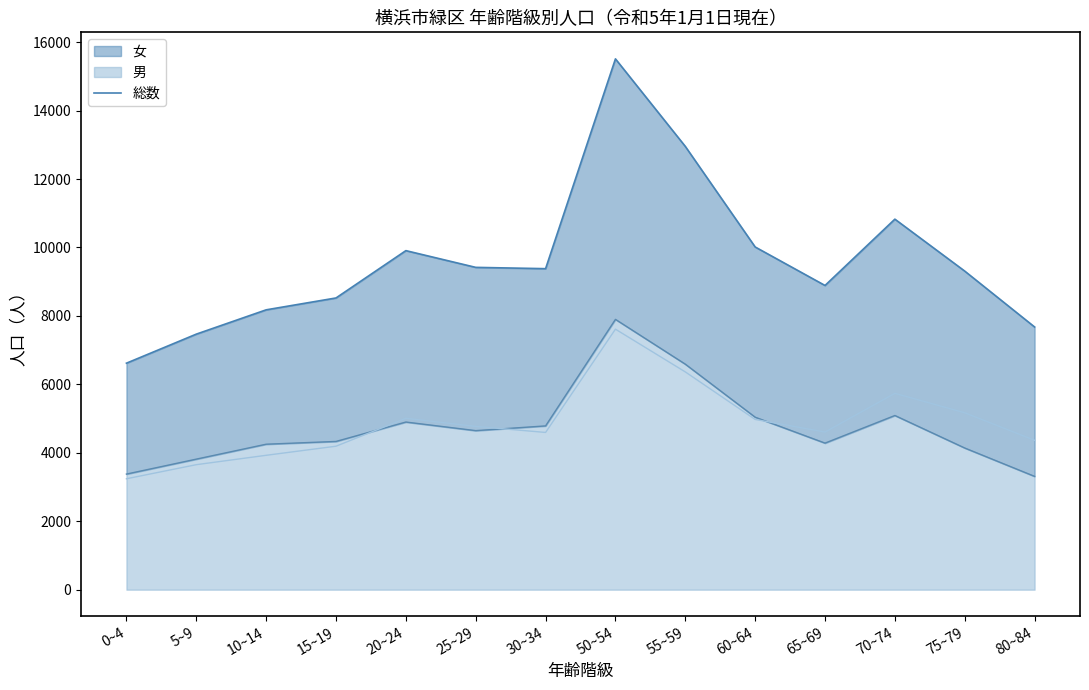

At which category does the data reach its first local valley?

30~34